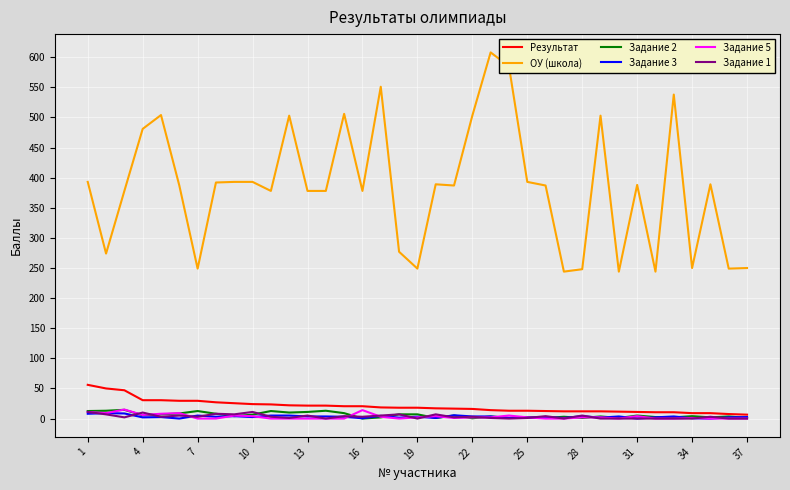

Which series has the largest total across all categories?

ОУ (школа)